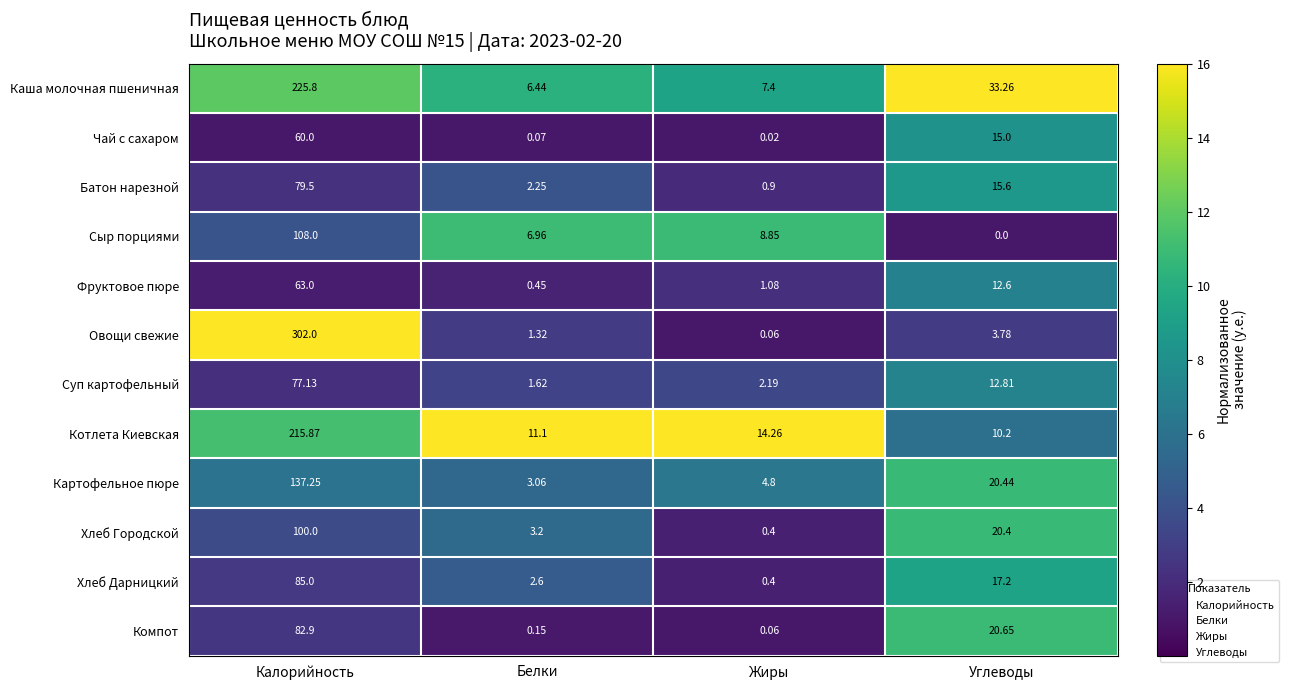

List the labels in order of Котлета Киевская value, largest first.

Калорийность, Жиры, Белки, Углеводы